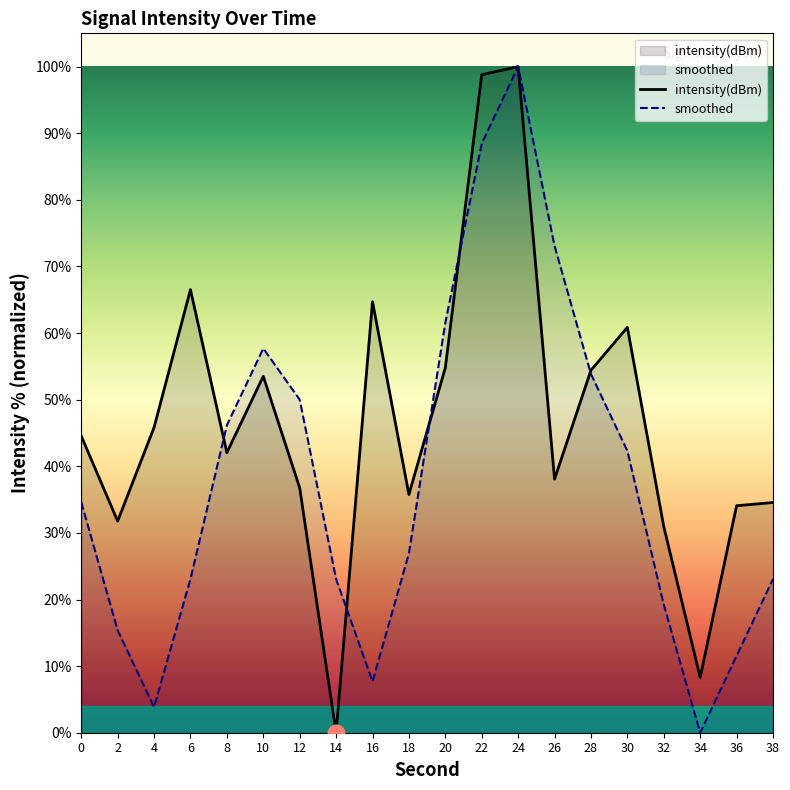

In intensity(dBm), how many points are lower than both neighbors (excluding endpoints)?

6